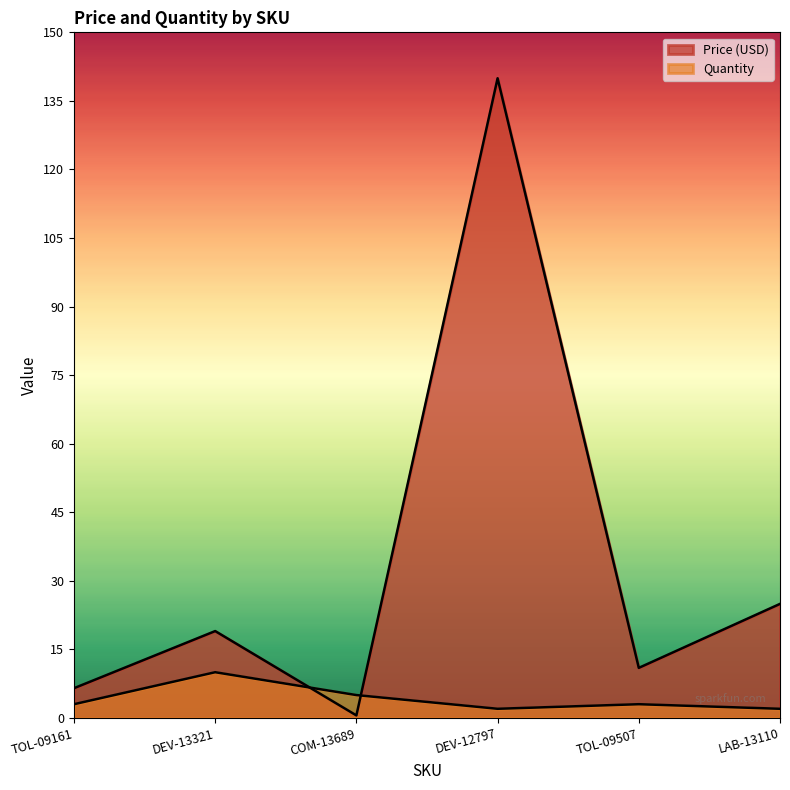

Which category has the highest value in the Price (USD) series?

DEV-12797